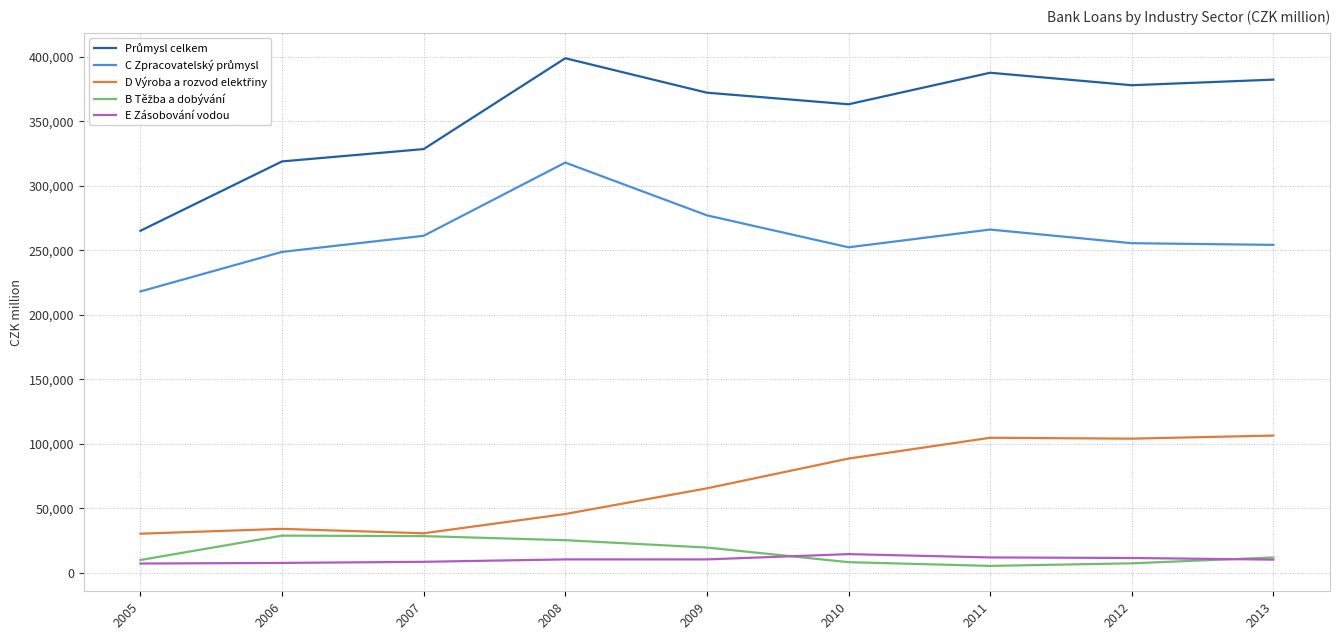

What is the spread (max minus min) of values at 2006?

311458